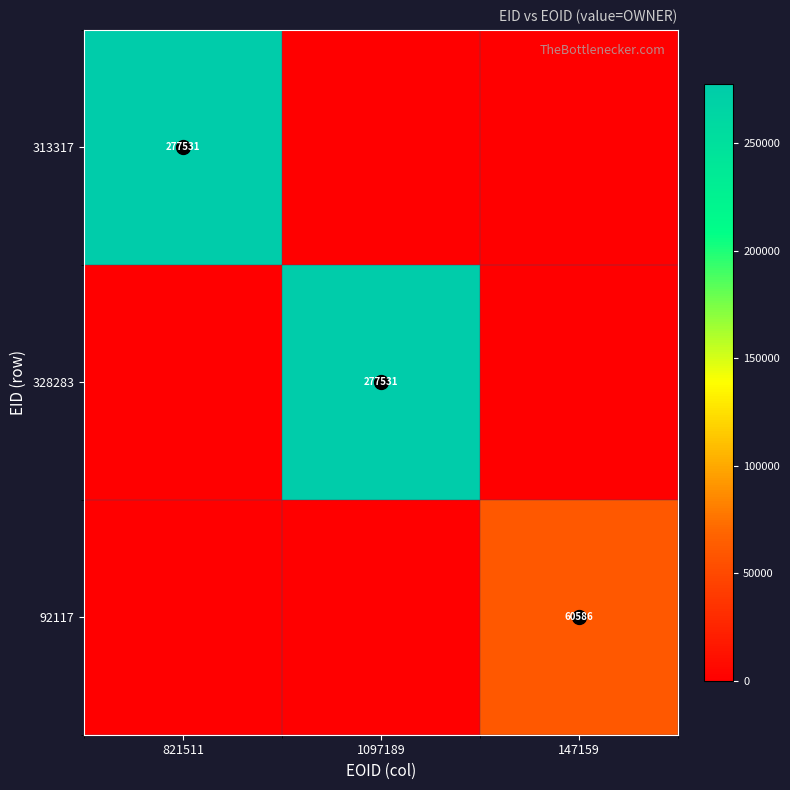

The value of 328283 at 1097189 is 140480. True or false?

False